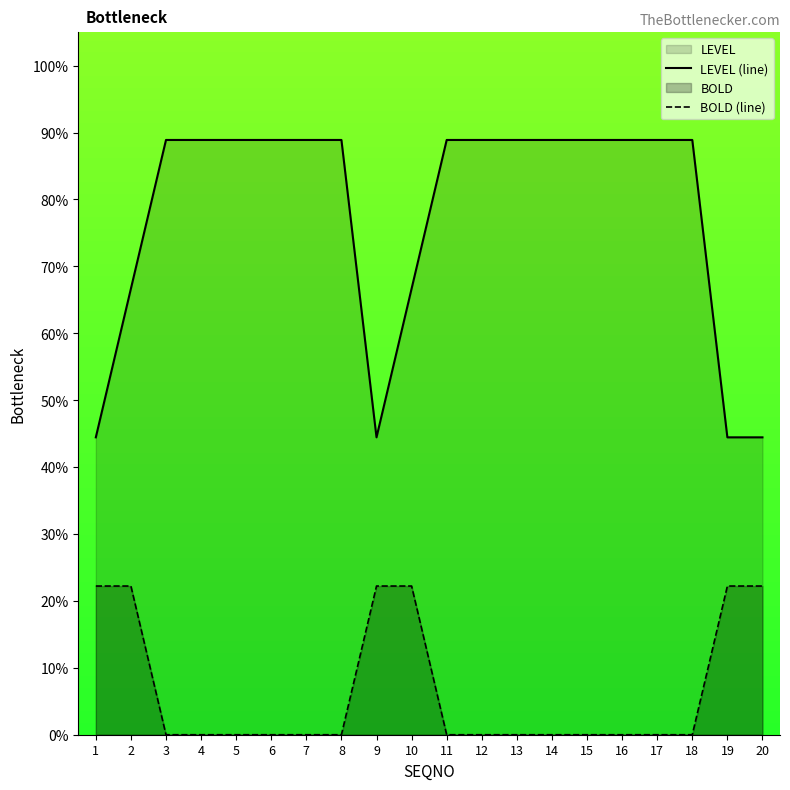

At which category is the sum across all series the highest?

2